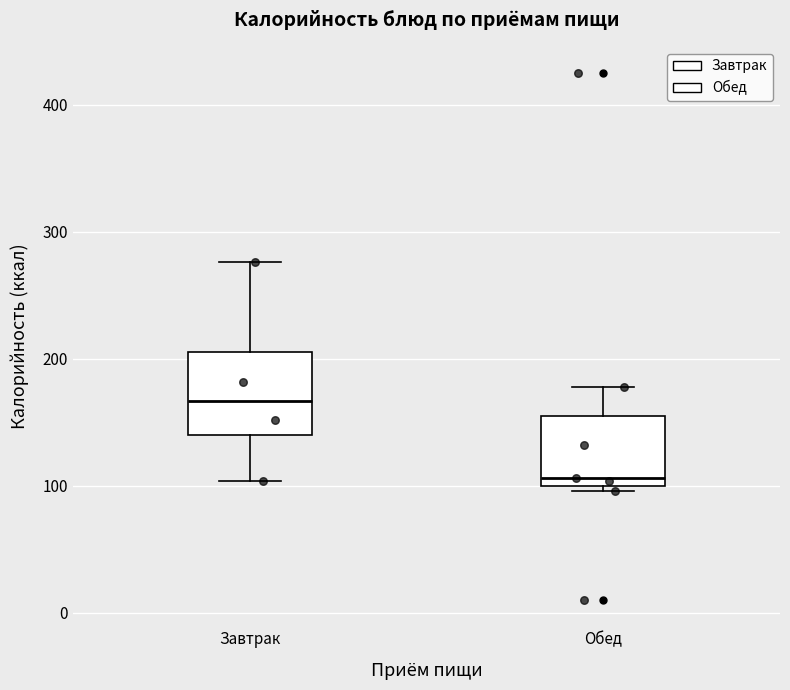

Reading left to right, read every box against the y-axis: the position of its median line, the range the box covers, and the ends of its whiskers. The values are not printed on the chart, so give them approximately, as read against the axis.

Завтрак: median 170, box 140 to 210, whiskers 100 to 280
Обед: median 110, box 100 to 160, whiskers 100 (just below the box's lower edge) to 180